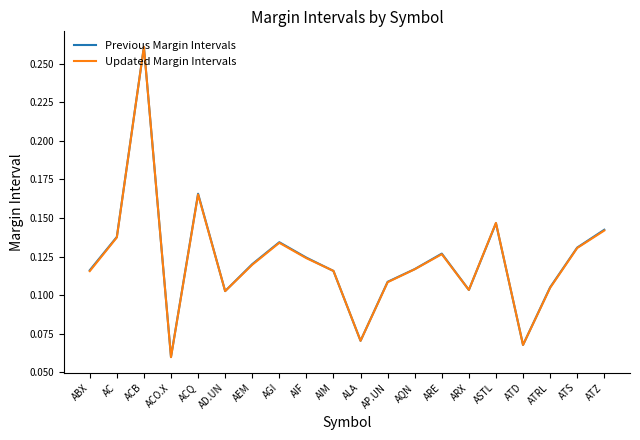

Which label corresponds to the smallest value in the chart?

ACO.X